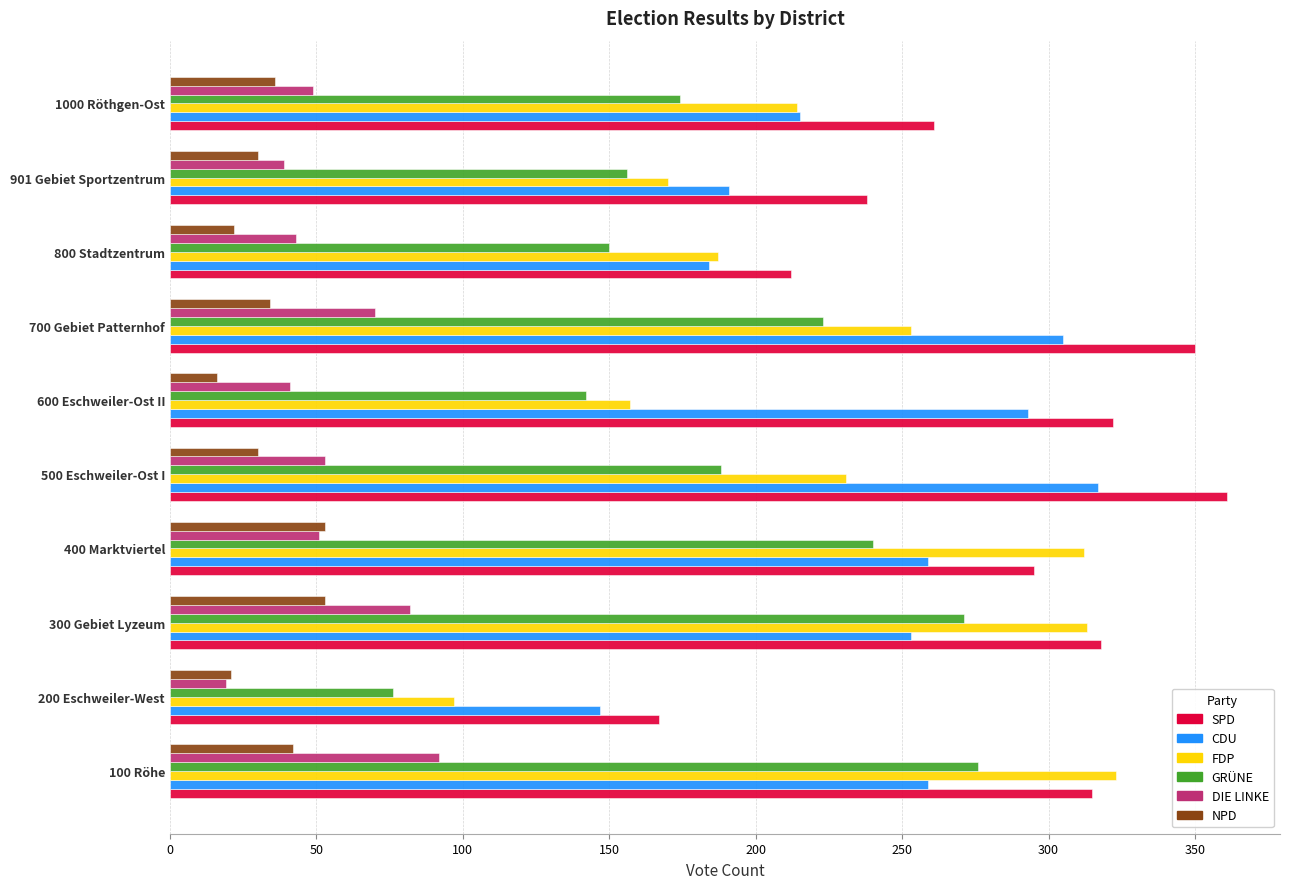

What is the average value of the NPD series?

34